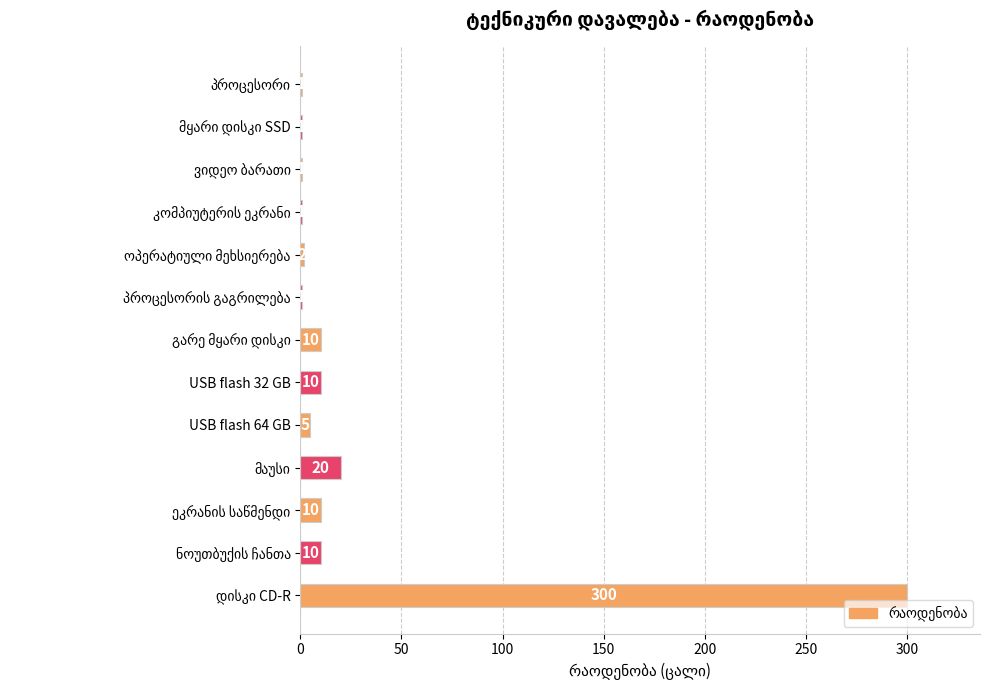

What is the sum of all values?

372